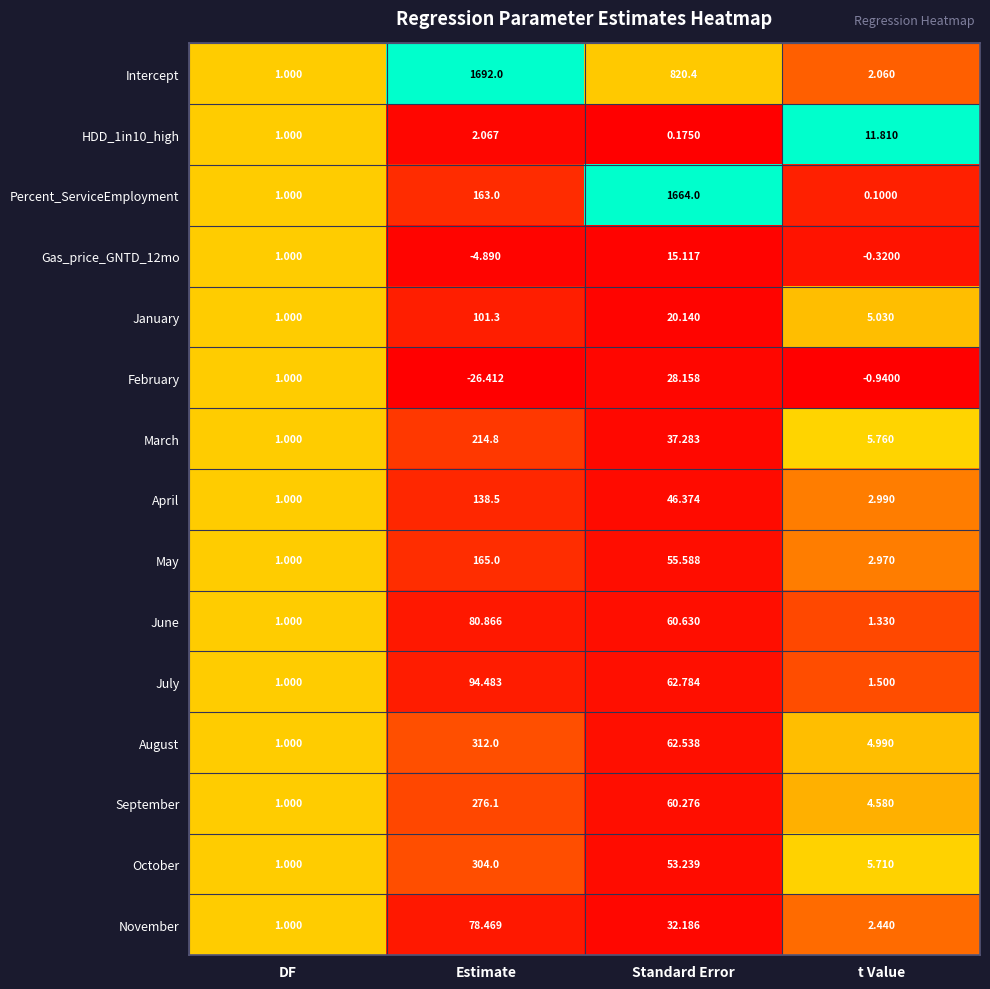

Rank the categories by HDD_1in10_high value from highest to lowest.

t Value, Estimate, DF, Standard Error